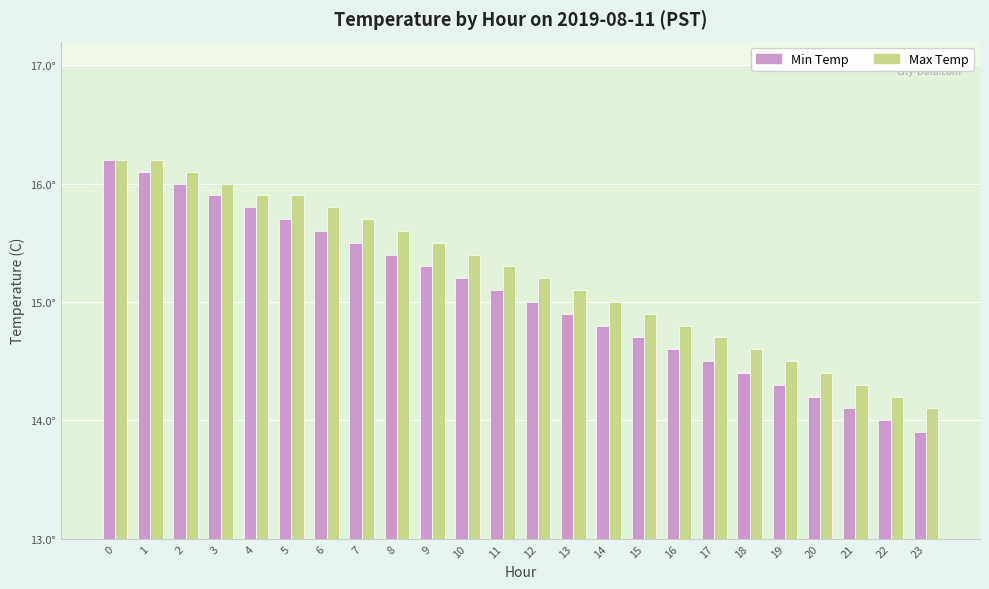

What is the sum of all Max Temp values?

365.4